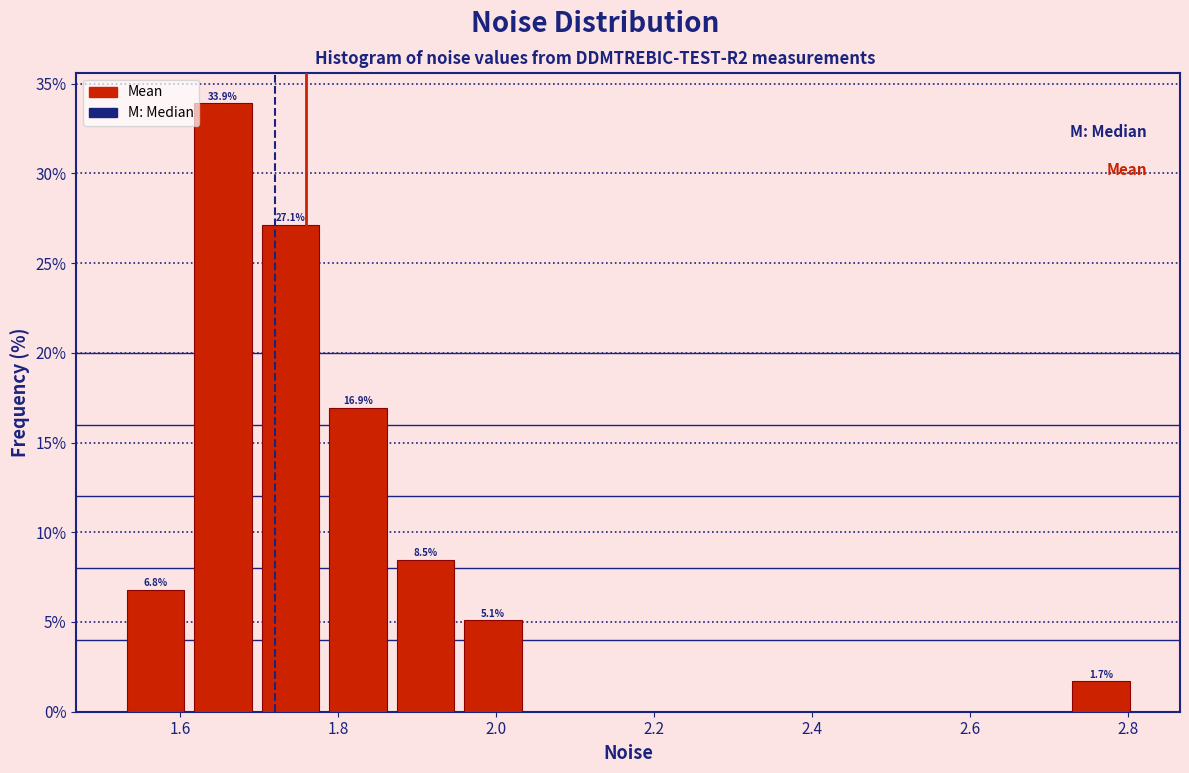

Over which range of the x-axis is the bar tallest?

1.62 to 1.70